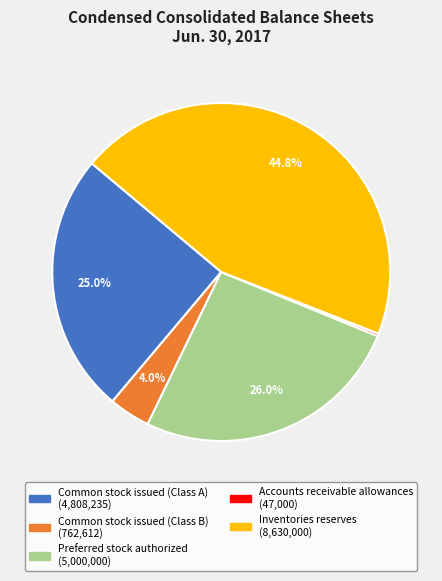

To the nearest percent, what is the difference between the largest and smallest slice percentages?

45%